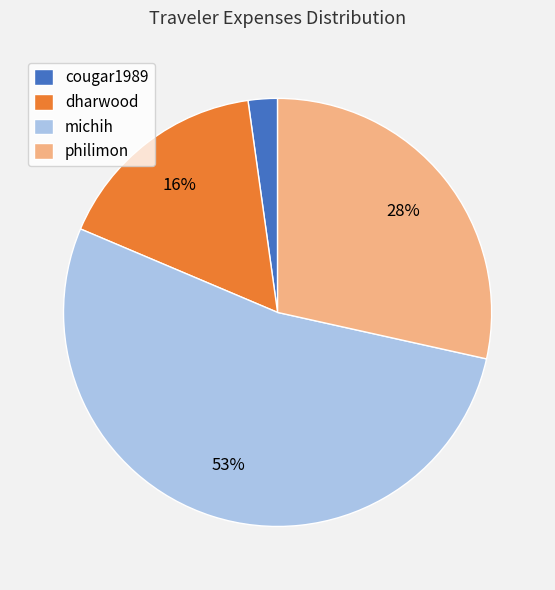

Rank the categories by value from lowest to highest.

cougar1989, dharwood, philimon, michih